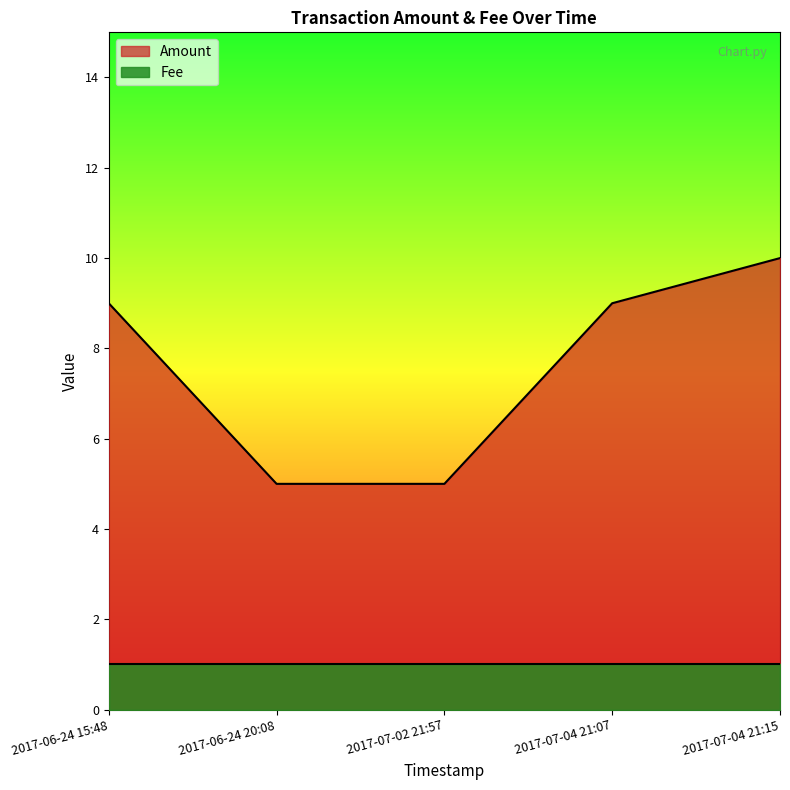

How many categories are shown in the chart?

5